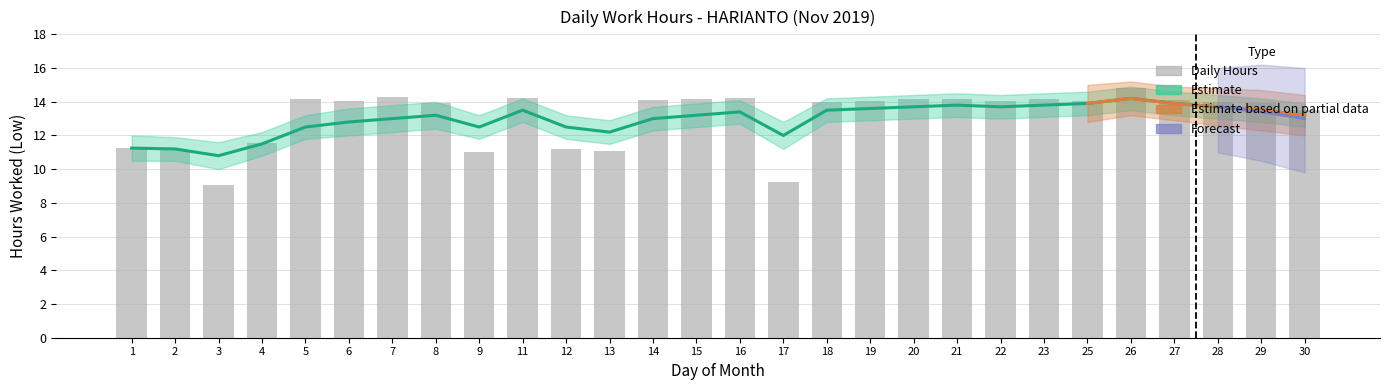

Reading right to left, list all the values displayed in this chart.

30=13.5	29=13.9	28=14.0	27=14.1	26=14.8	25=14.1	23=14.2	22=14.0	21=14.2	20=14.2	19=14.1	18=14.0	17=9.2	16=14.2	15=14.2	14=14.1	13=11.1	12=11.2	11=14.2	9=11.0	8=13.9	7=14.3	6=14.1	5=14.1	4=11.6	3=9.1	2=11.2	1=11.2